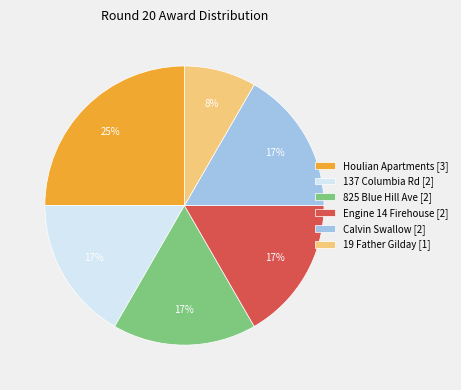

Which category has the smallest portion of the pie?

19 Father Gilday [1]